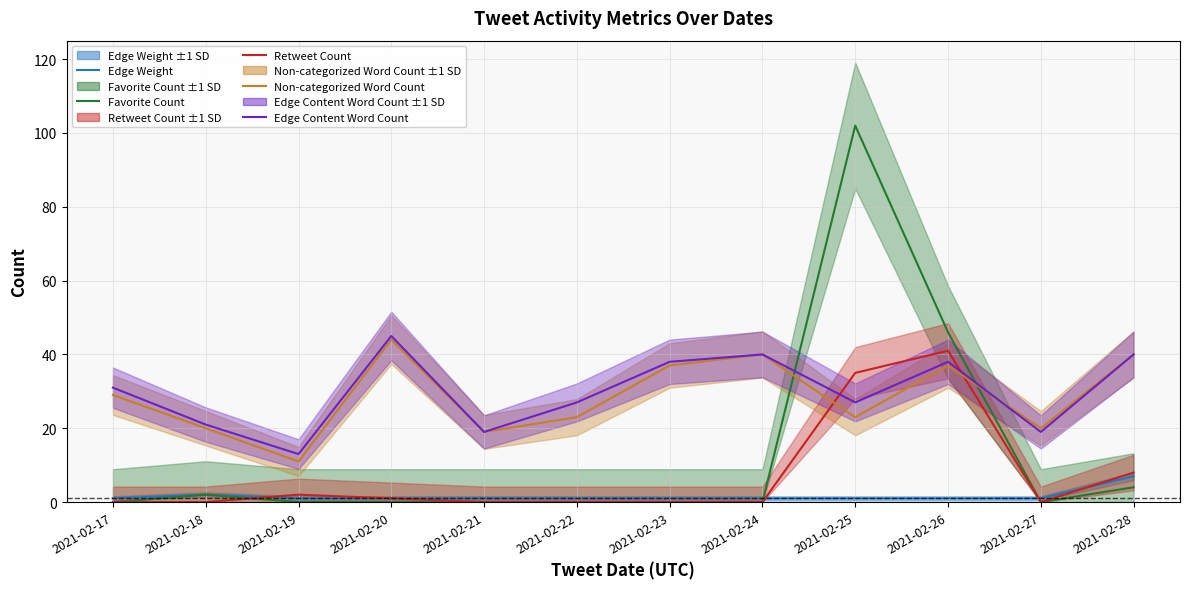

What is the sum of all Edge Weight values?

19